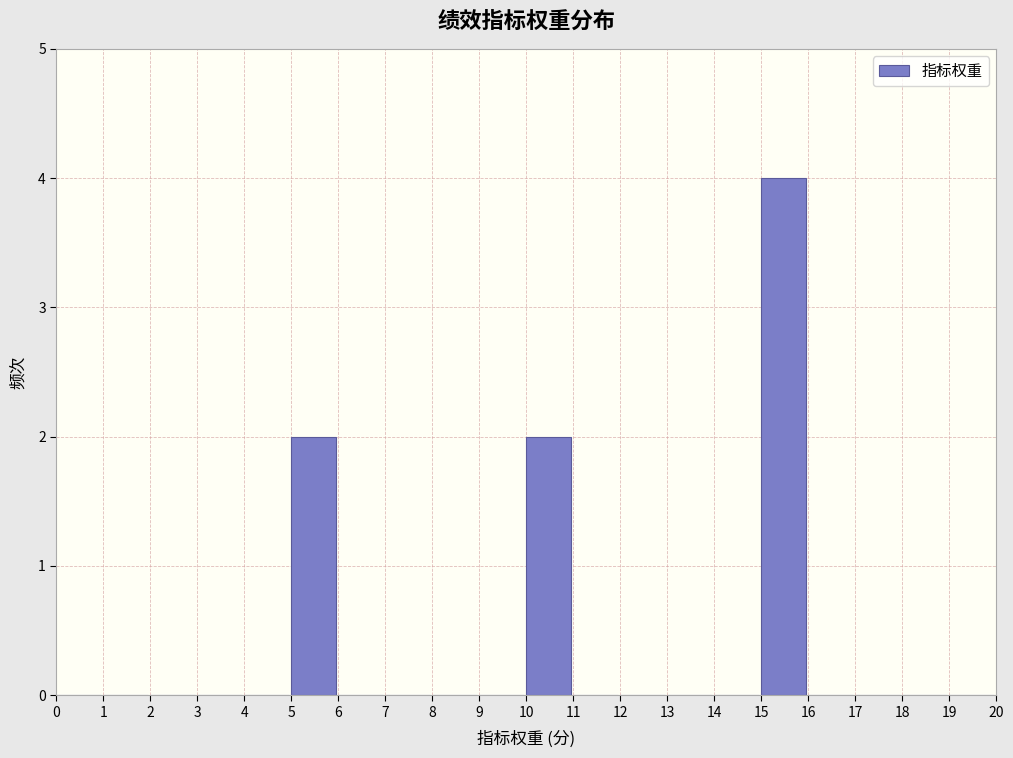

Reading left to right, transcribe this chart: for each bar, give the range it covers on the x-axis and its height. The values are not printed on the chart, so give them approximately, as read against the axis.

0 to 1: 0
1 to 2: 0
2 to 3: 0
3 to 4: 0
4 to 5: 0
5 to 6: 2
6 to 7: 0
7 to 8: 0
8 to 9: 0
9 to 10: 0
10 to 11: 2
11 to 12: 0
12 to 13: 0
13 to 14: 0
14 to 15: 0
15 to 16: 4
16 to 17: 0
17 to 18: 0
18 to 19: 0
19 to 20: 0